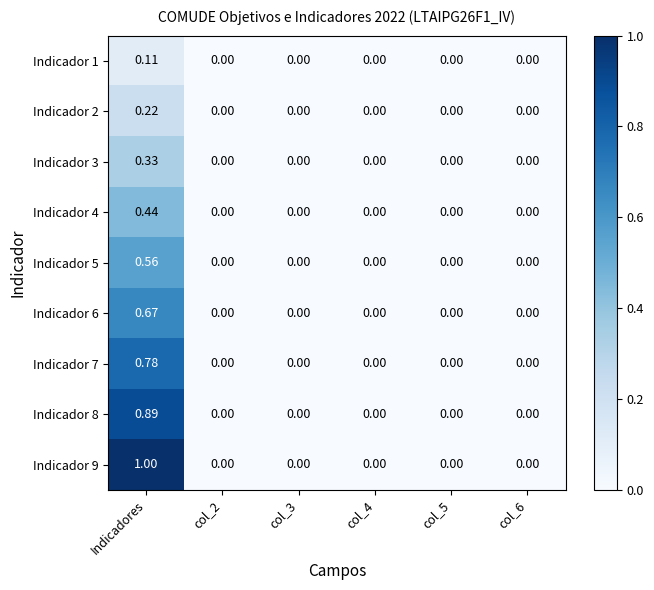

At which category is the sum across all series the highest?

Indicadores